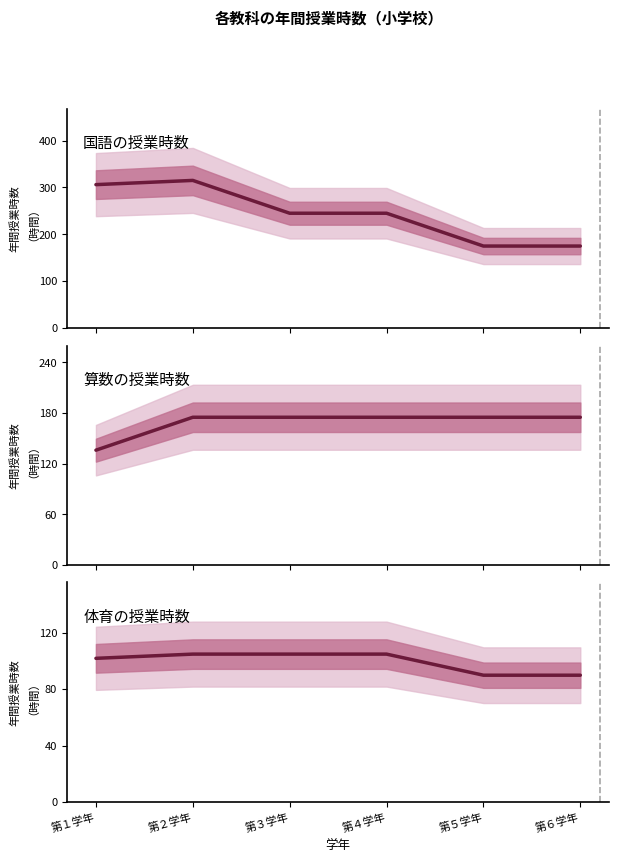

What is the sum of the 体育 values at 第４学年 and 第６学年?

195